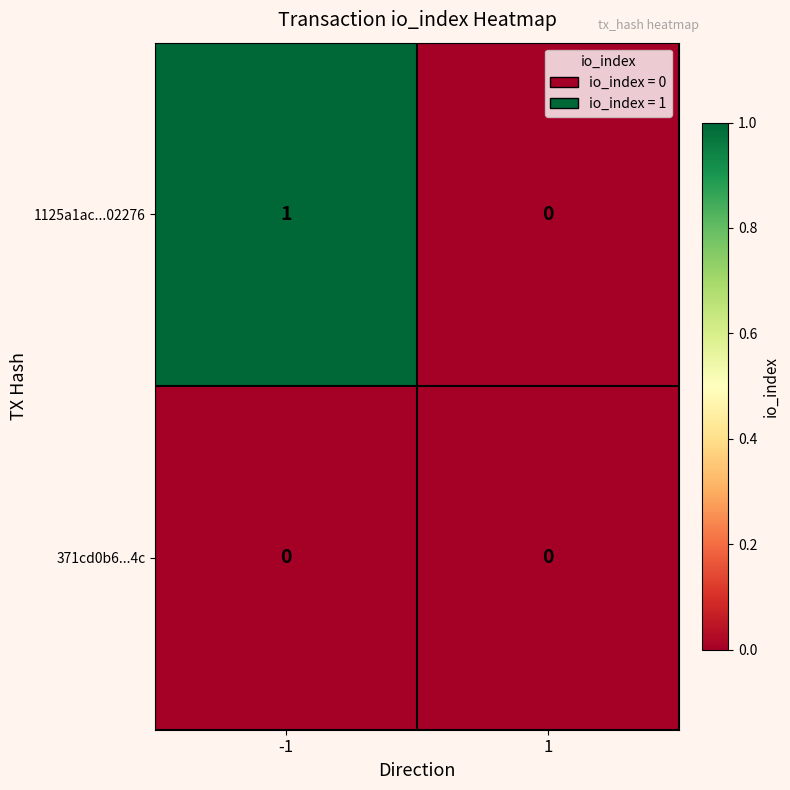

How many categories are shown in the chart?

2